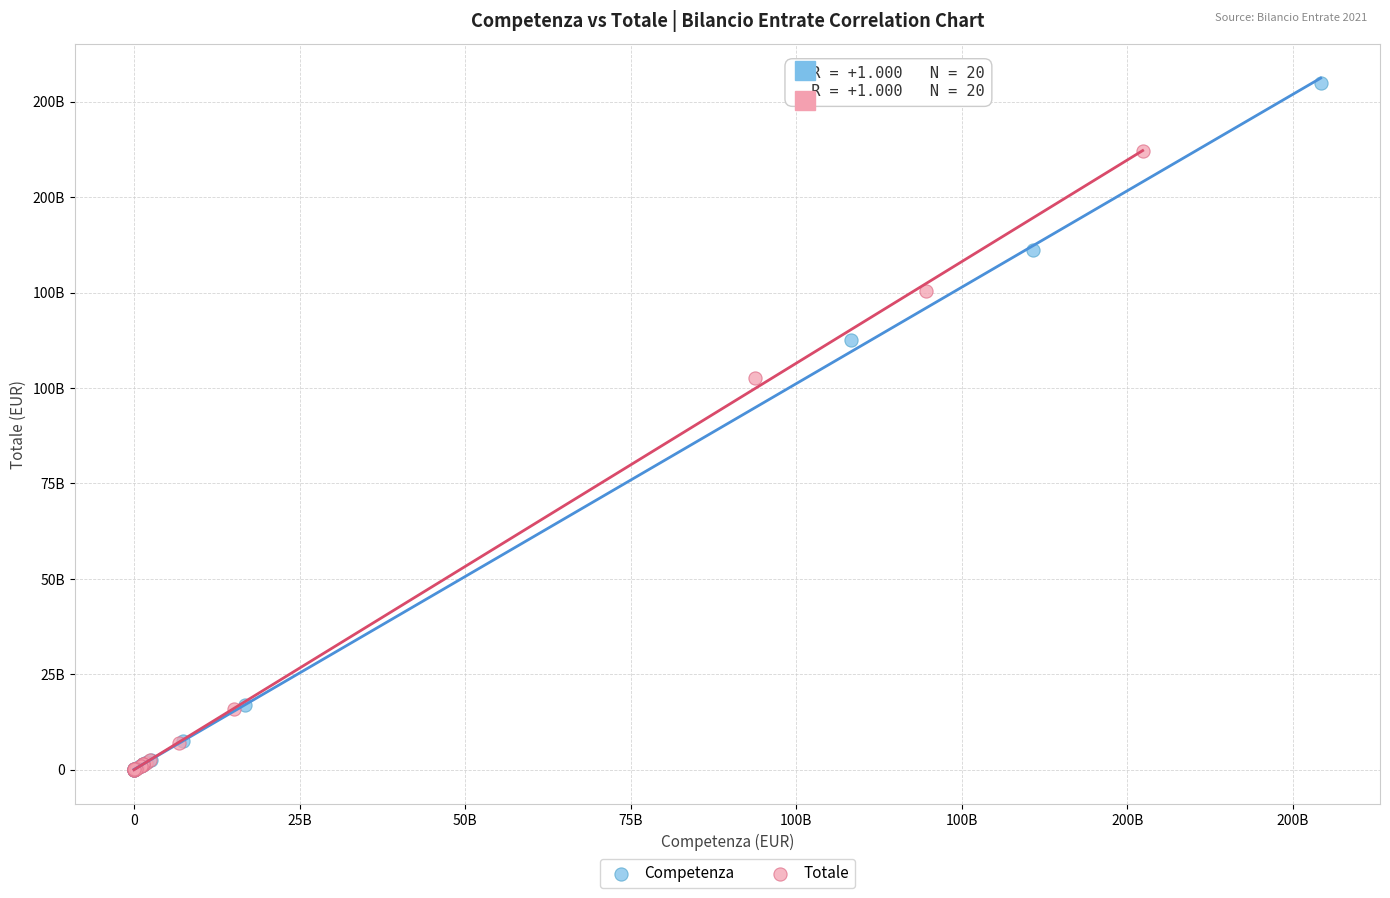

What are all the series names shown in the legend?

Competenza, Totale